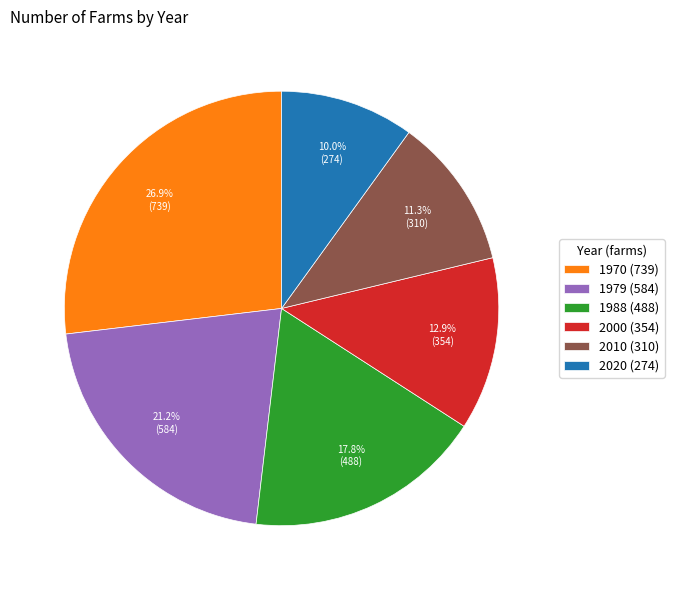

Combined, what portion of the pie is 1979 and 2020?

31.2%